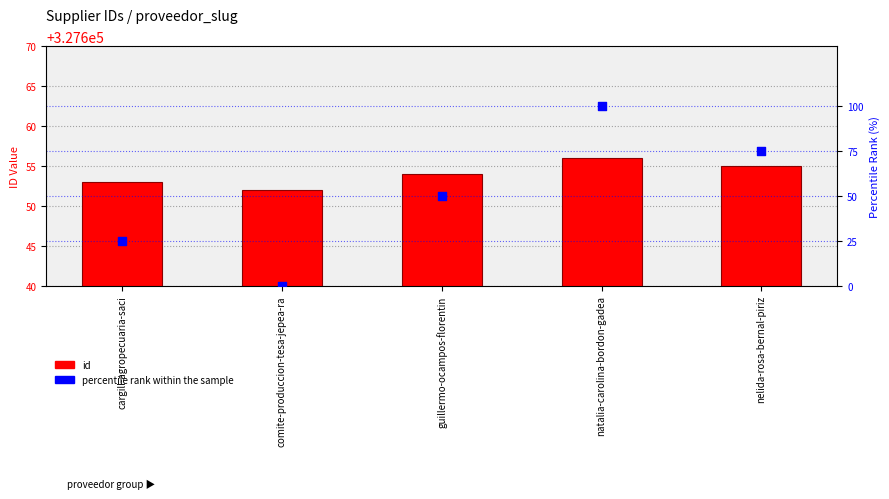

What is the total value across all series at guillermo-ocampos-florentin?

327704